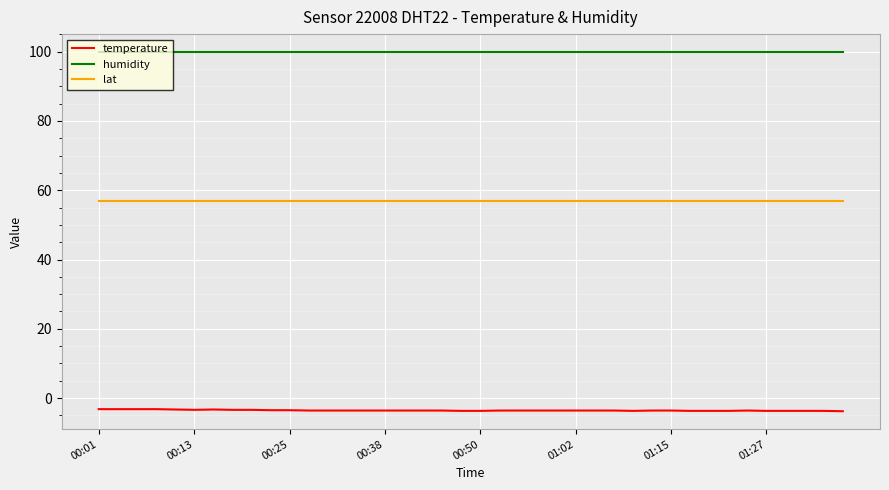

What is the smallest value displayed?

-3.8